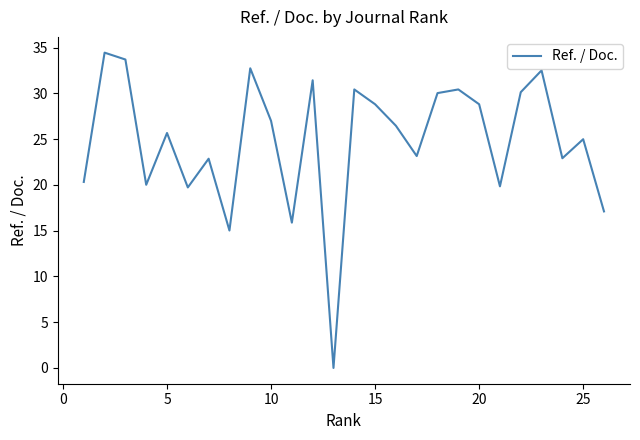

What is the greatest value displayed?

34.5